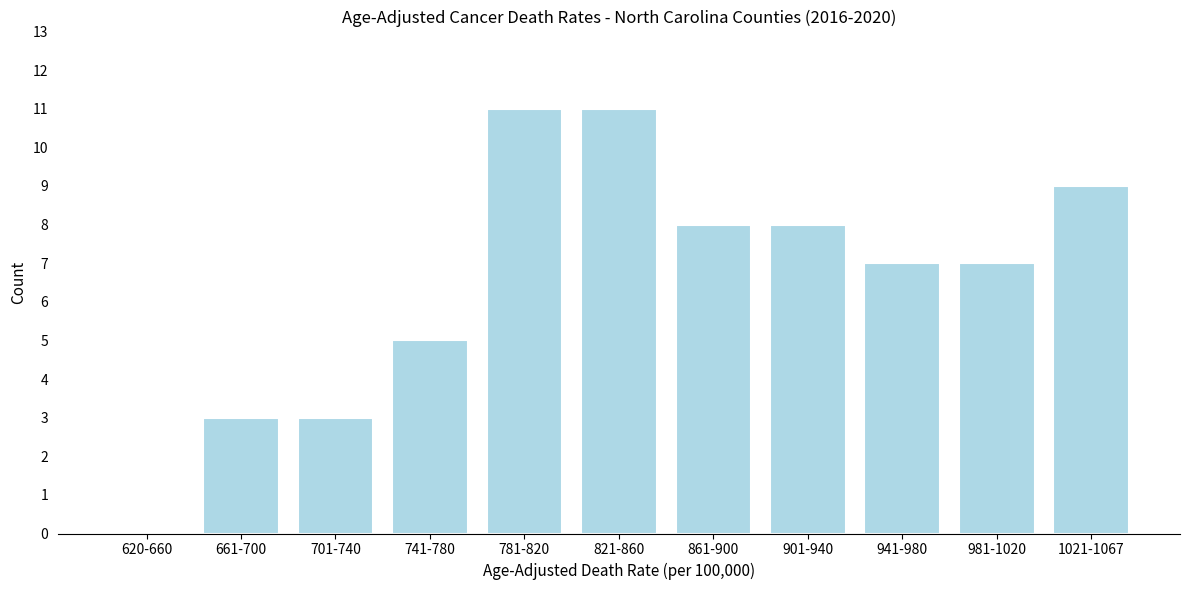

Reading left to right, transcribe all the data shown in this chart.

620-660=0	661-700=3	701-740=3	741-780=5	781-820=11	821-860=11	861-900=8	901-940=8	941-980=7	981-1020=7	1021-1067=9